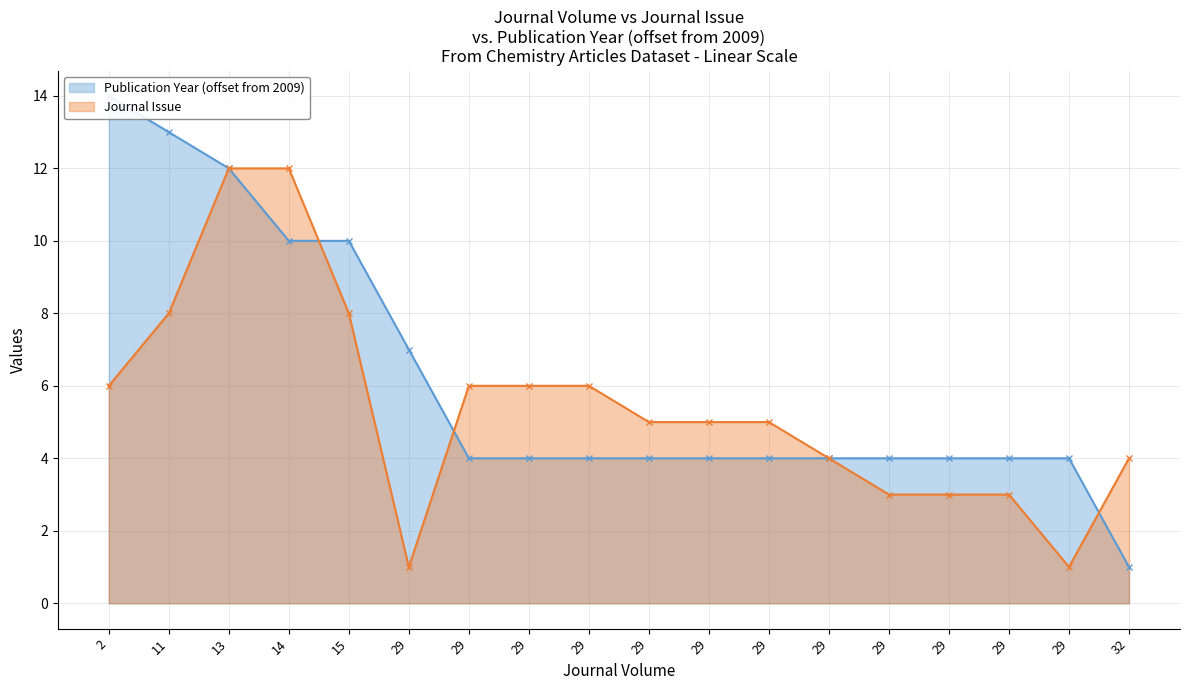

How many values in the Publication Year (offset from 2009) series exceed 4?

6